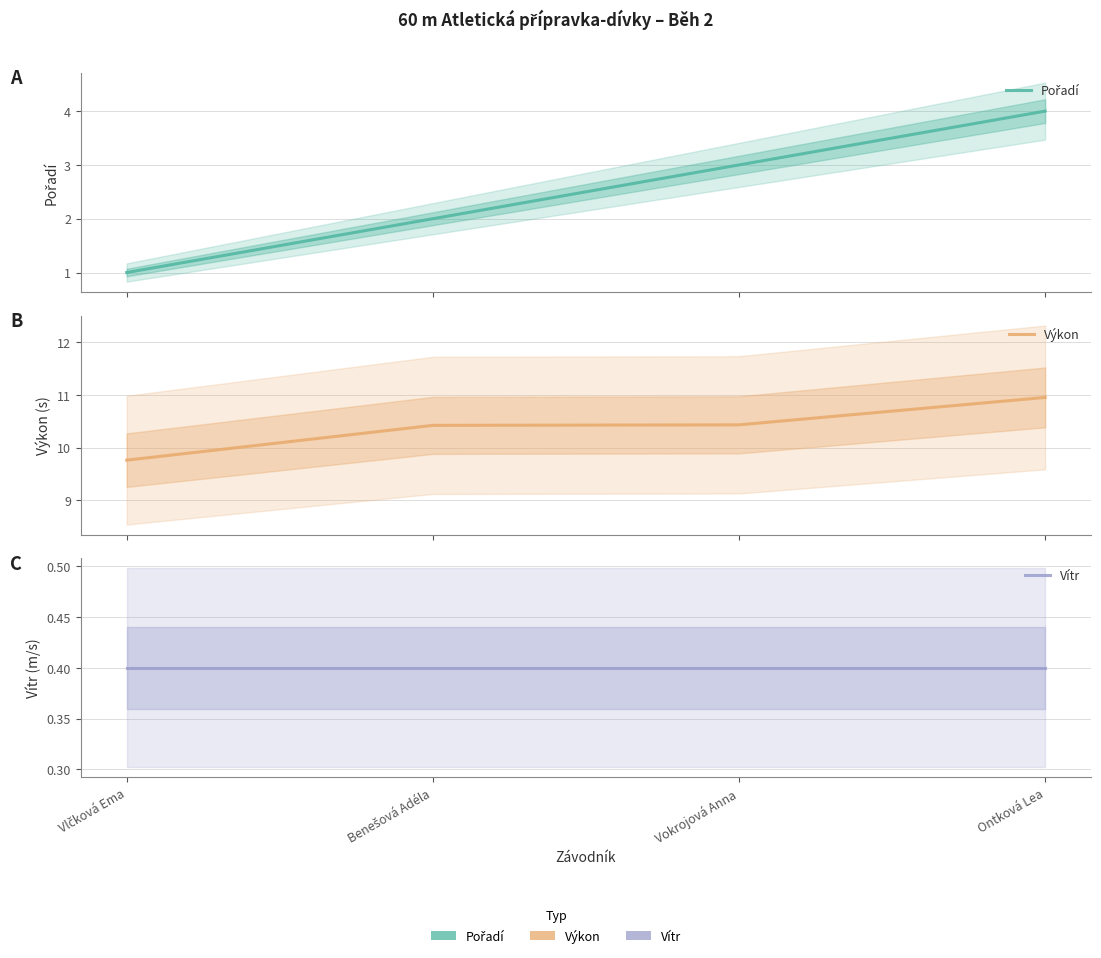

What is the sum of all Výkon values?

41.6